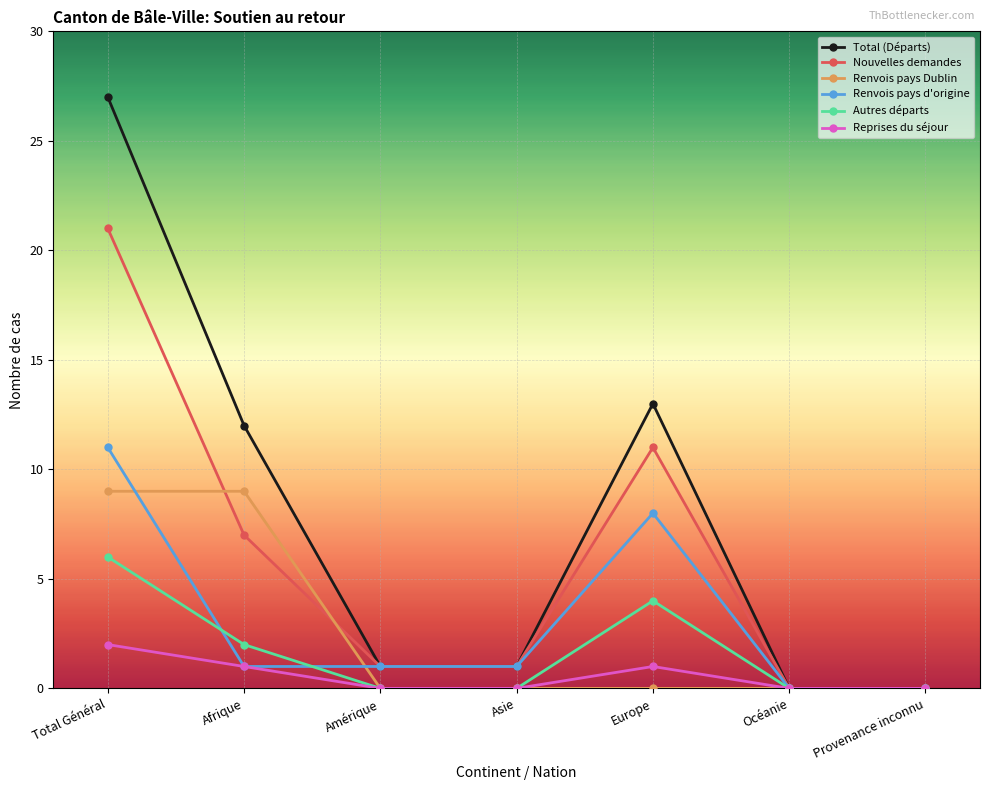

What is the greatest value displayed?

27